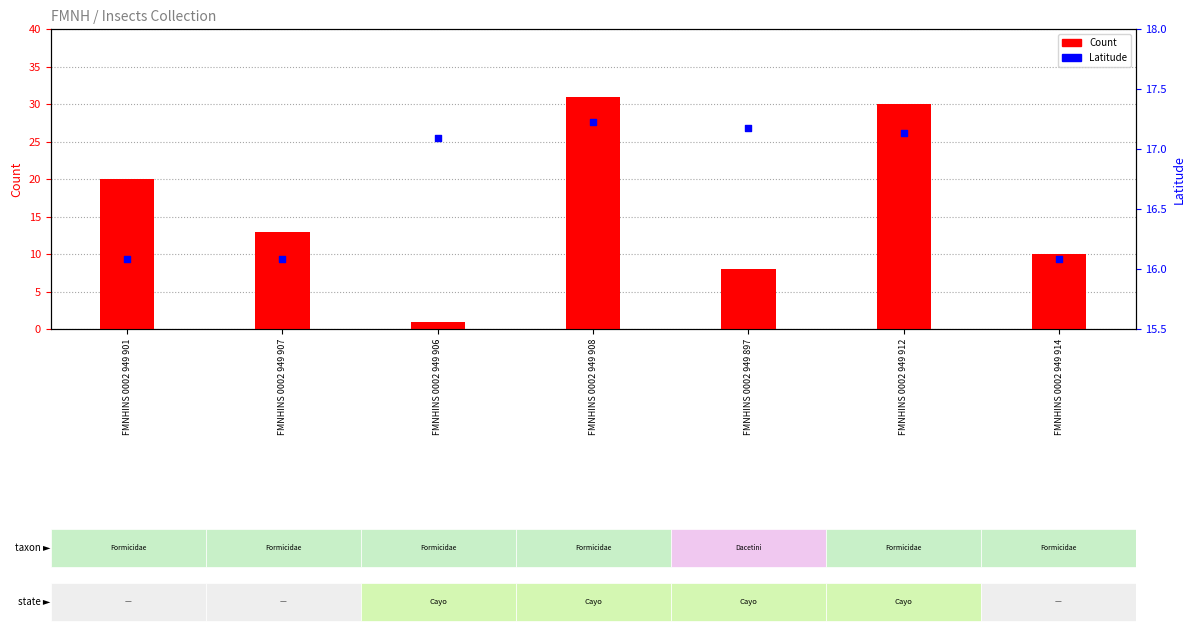

At which category is the sum across all series the highest?

FMNHINS 0002 949 908